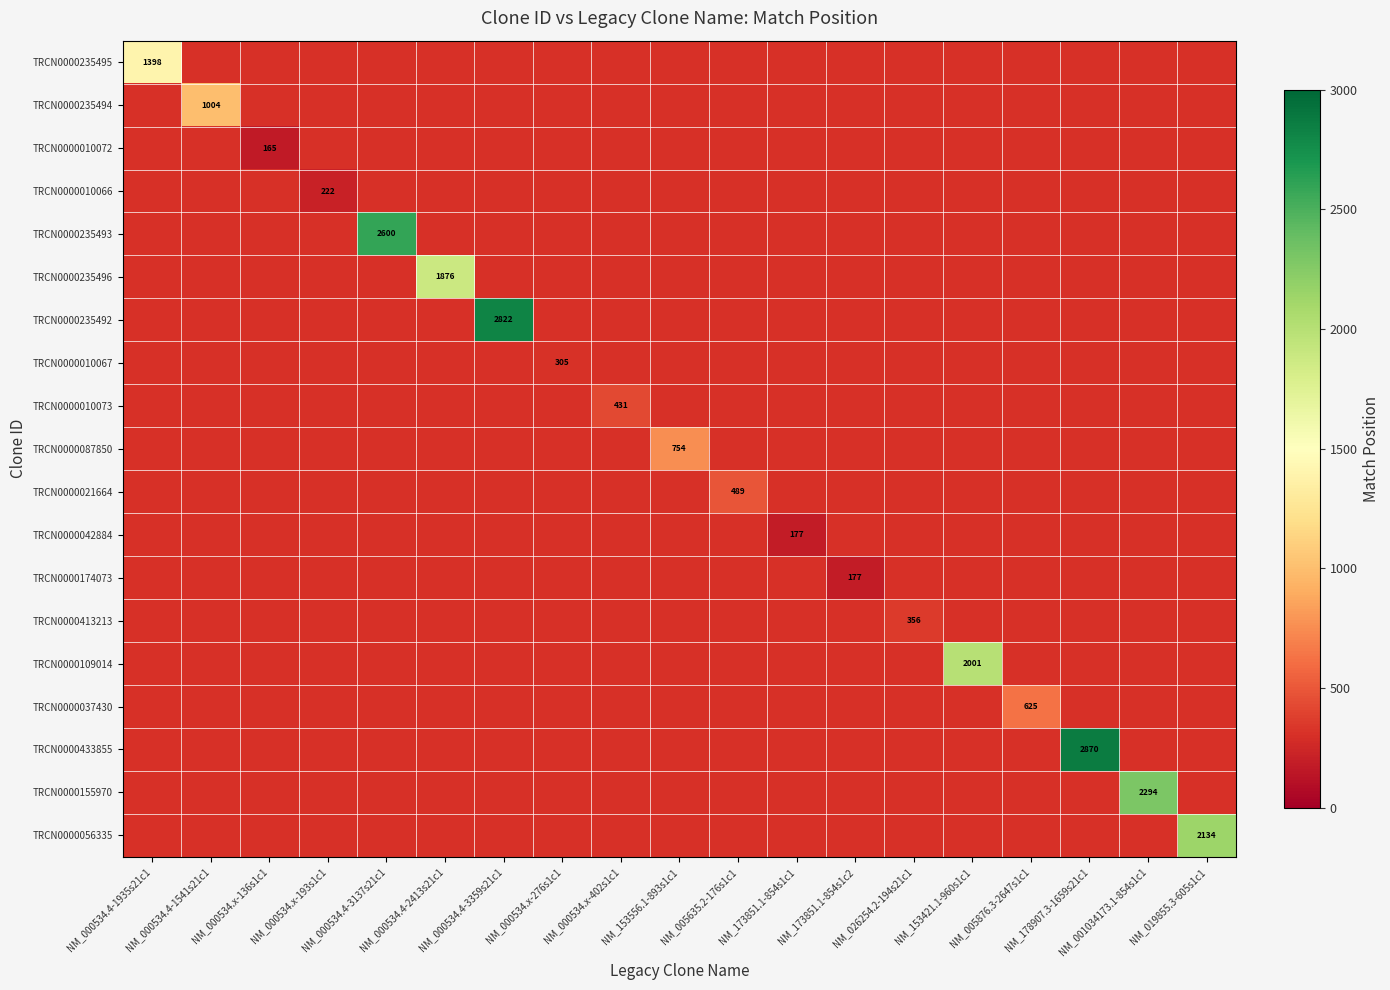

Rank the series at NM_000534.x-402s1c1 from highest to lowest value.

TRCN0000235495, TRCN0000235494, TRCN0000010072, TRCN0000010066, TRCN0000235493, TRCN0000235496, TRCN0000235492, TRCN0000010067, TRCN0000010073, TRCN0000087850, TRCN0000021664, TRCN0000042884, TRCN0000174073, TRCN0000413213, TRCN0000109014, TRCN0000037430, TRCN0000433855, TRCN0000155970, TRCN0000056335